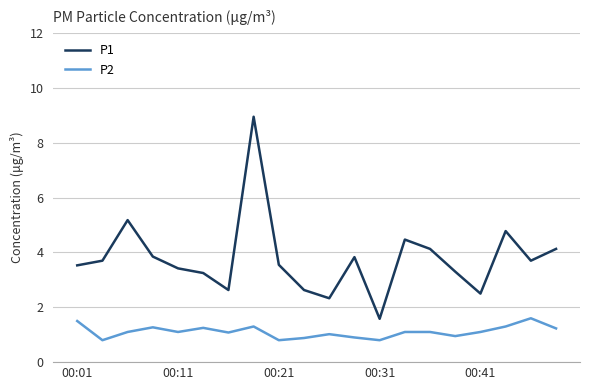

What is the minimum value shown in the chart?

0.8